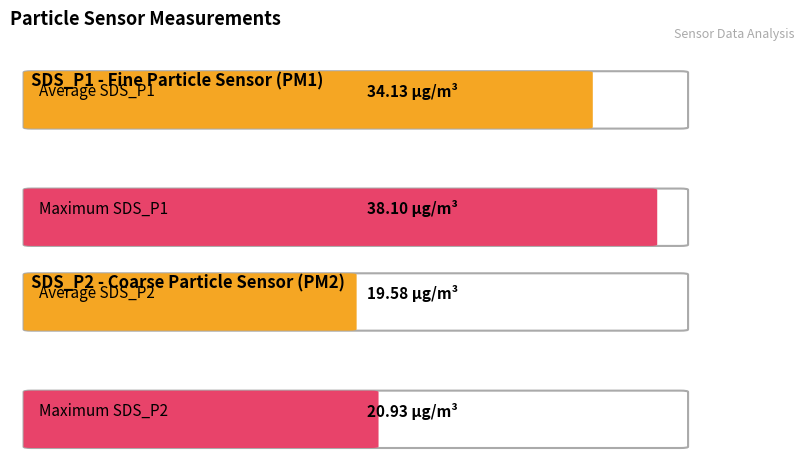

True or false: SDS_P2 has a value of 4.3 at 00:15.

False